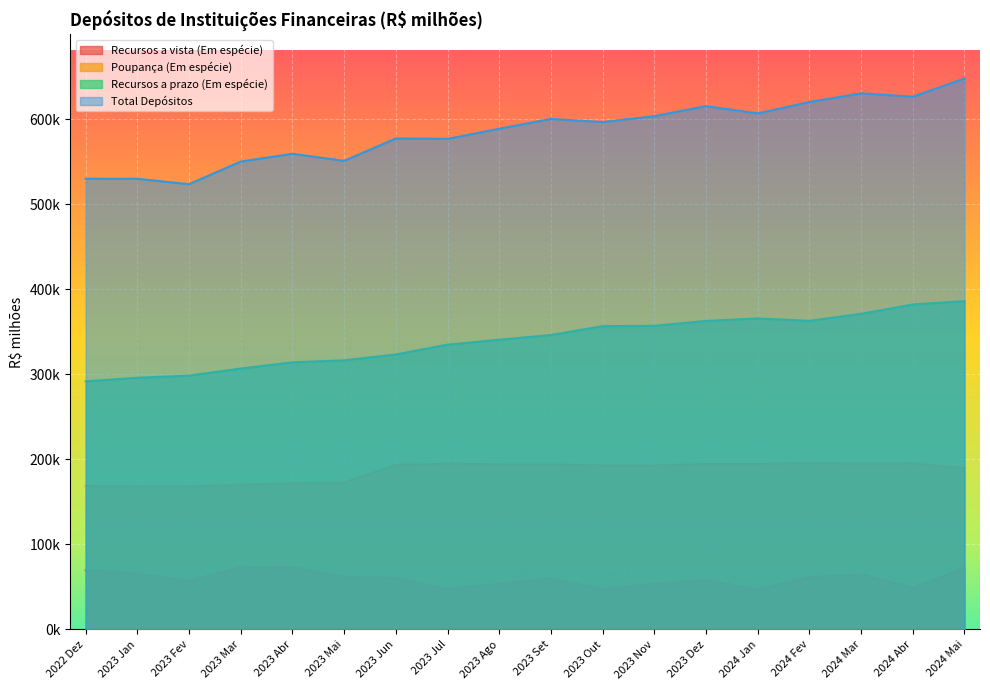

At which label is Total Depósitos closest to 585728?

2023 Ago